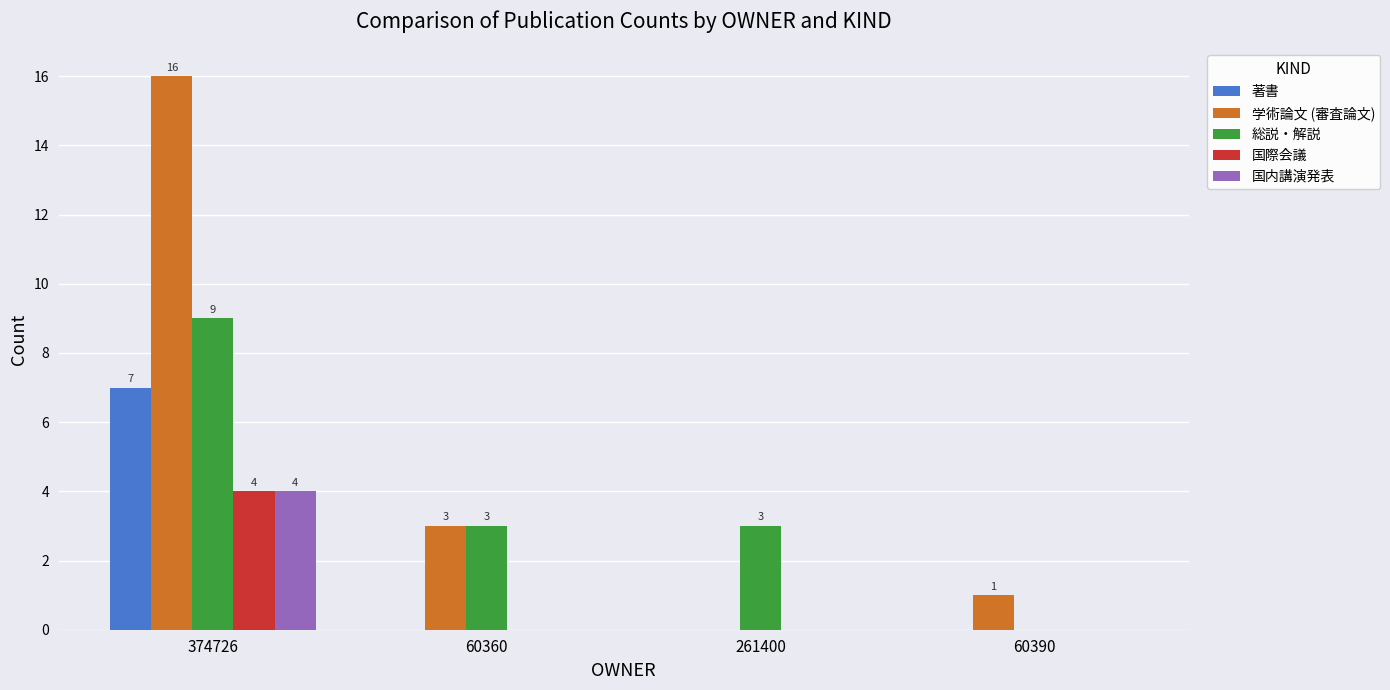

How many categories are shown in the chart?

4